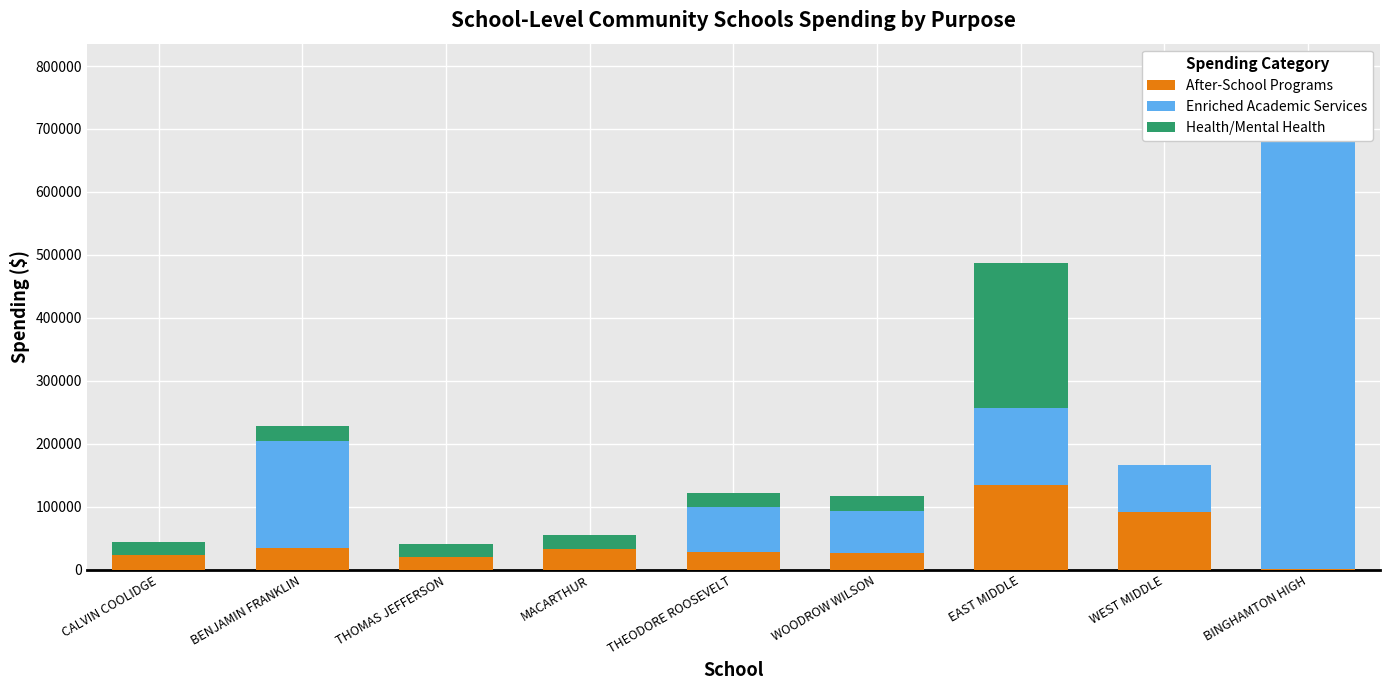

What position from the right is BENJAMIN FRANKLIN?

8